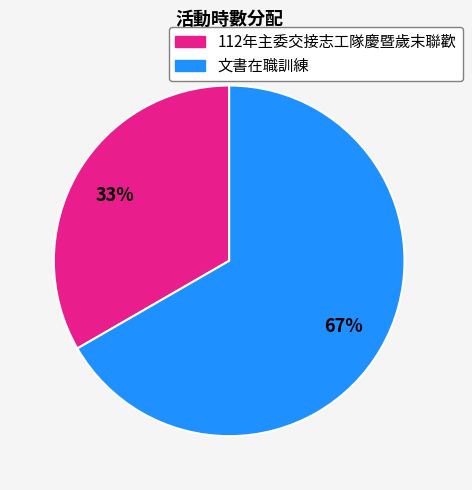

To the nearest percent, what percentage of the pie is 文書在職訓練?

67%